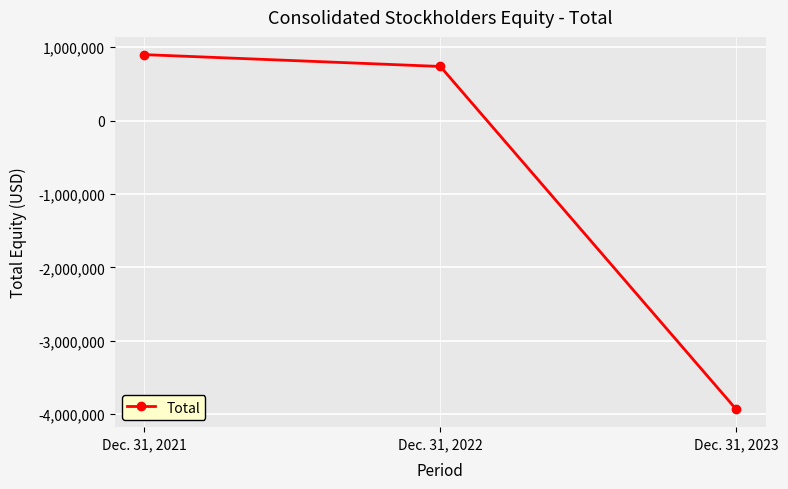

Does the chart display data point markers on the line(s)?

Yes